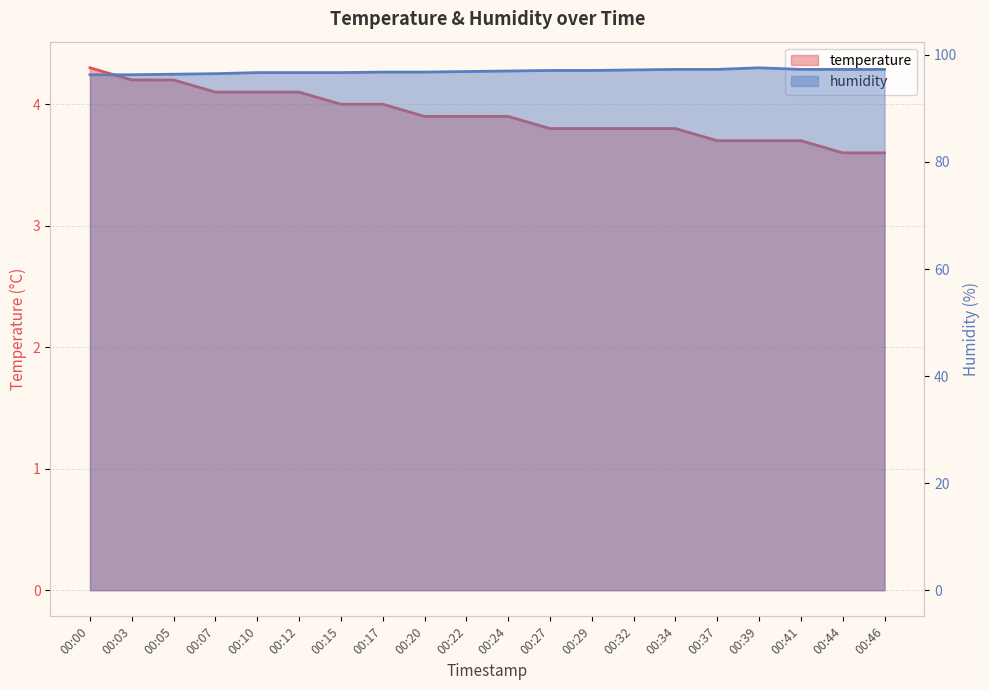

Rank the series by their maximum value, from highest to lowest.

humidity, temperature